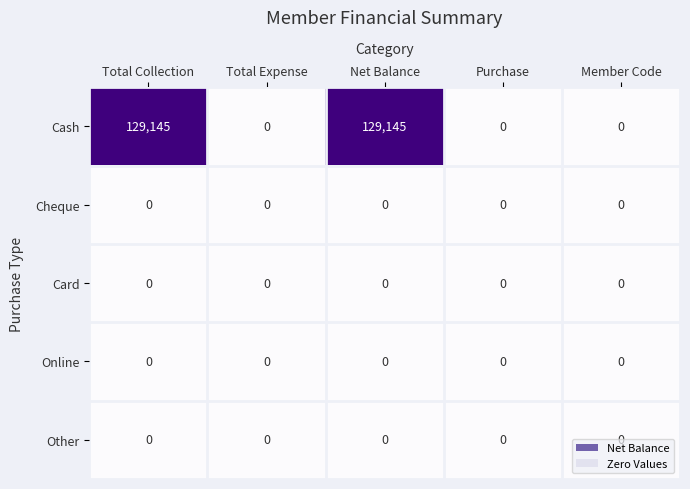

What is the maximum value shown in the chart?

129145